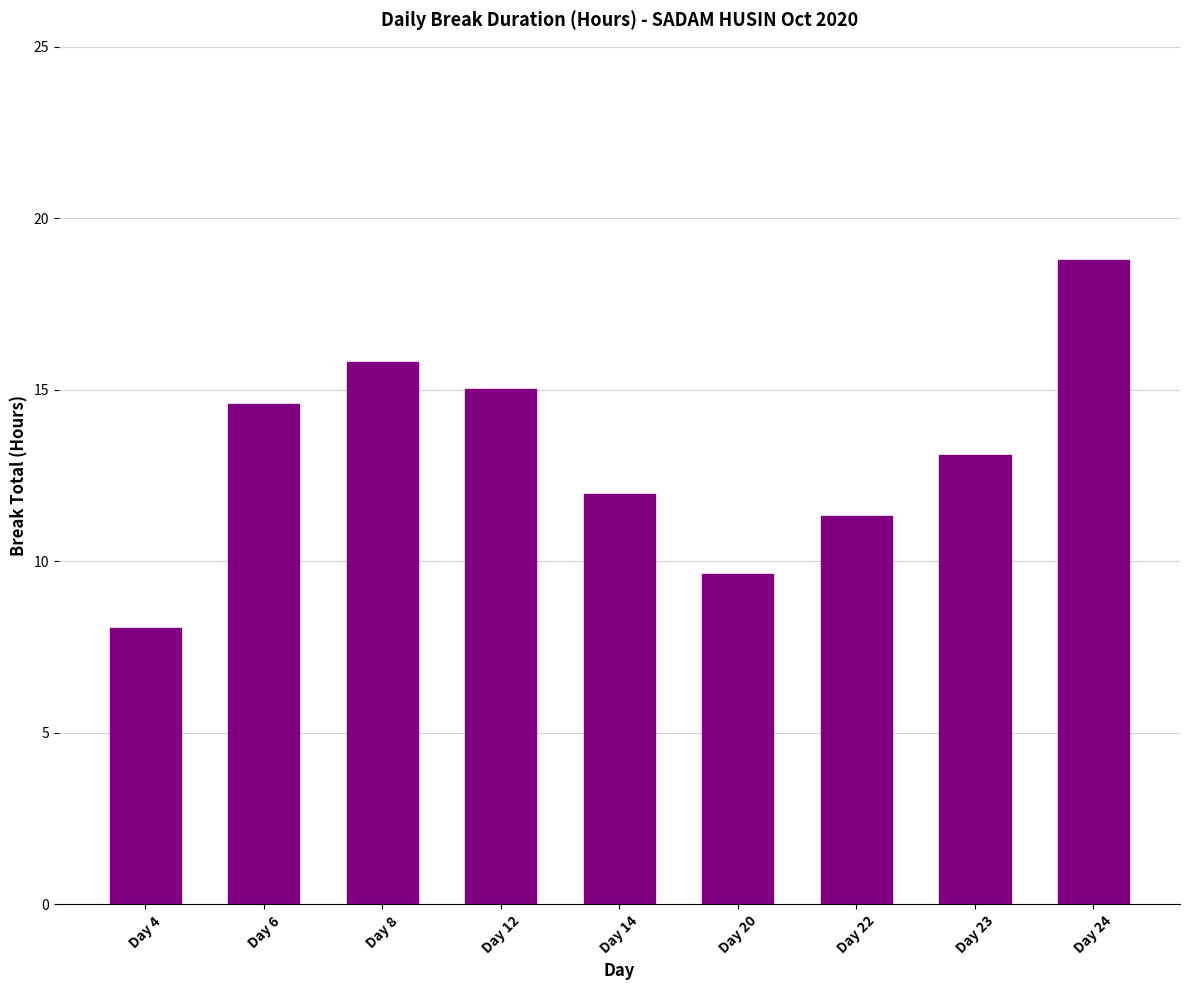

Does the chart contain stacked bars?

No